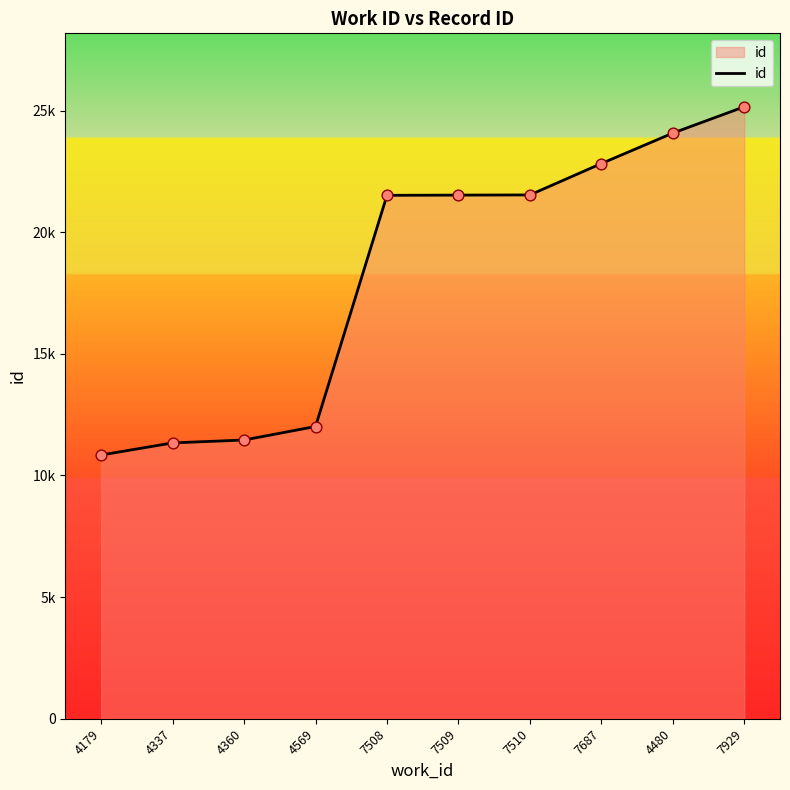

Is this an area chart (filled region under the line)?

Yes